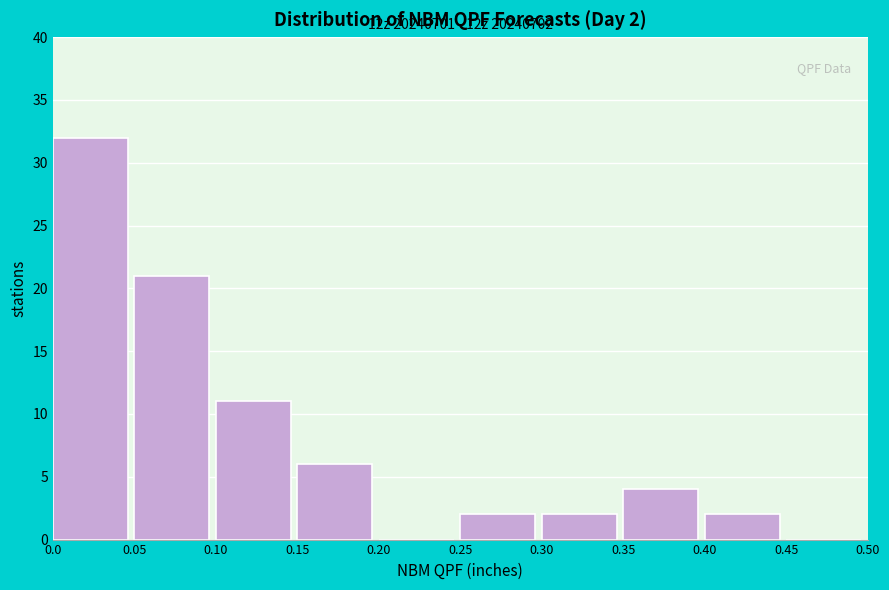

Over which range of the x-axis is the bar tallest?

0.0 to 0.05